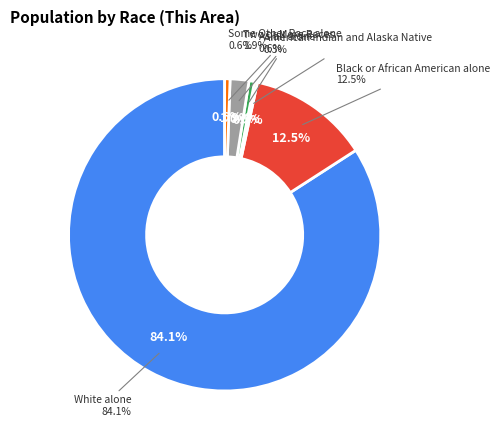

Rank the categories by value from lowest to highest.

American Indian and Alaska Native, Some Other Race alone, Asian alone, Two or More Races, Black or African American alone, White alone